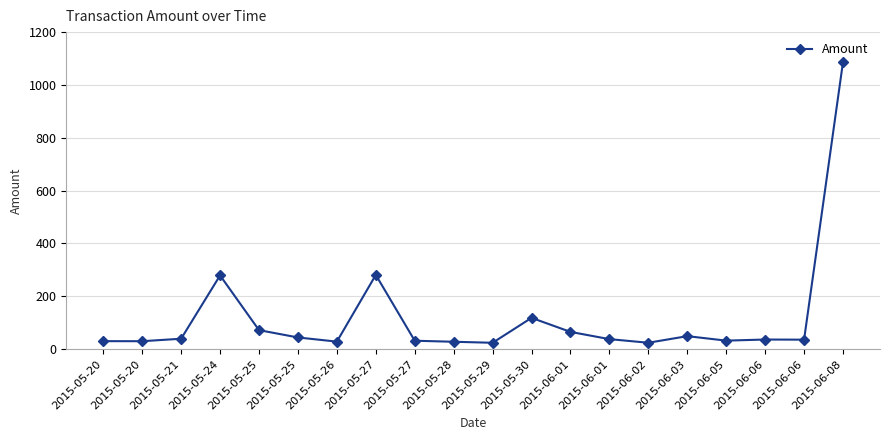

What is the average value?

118.7